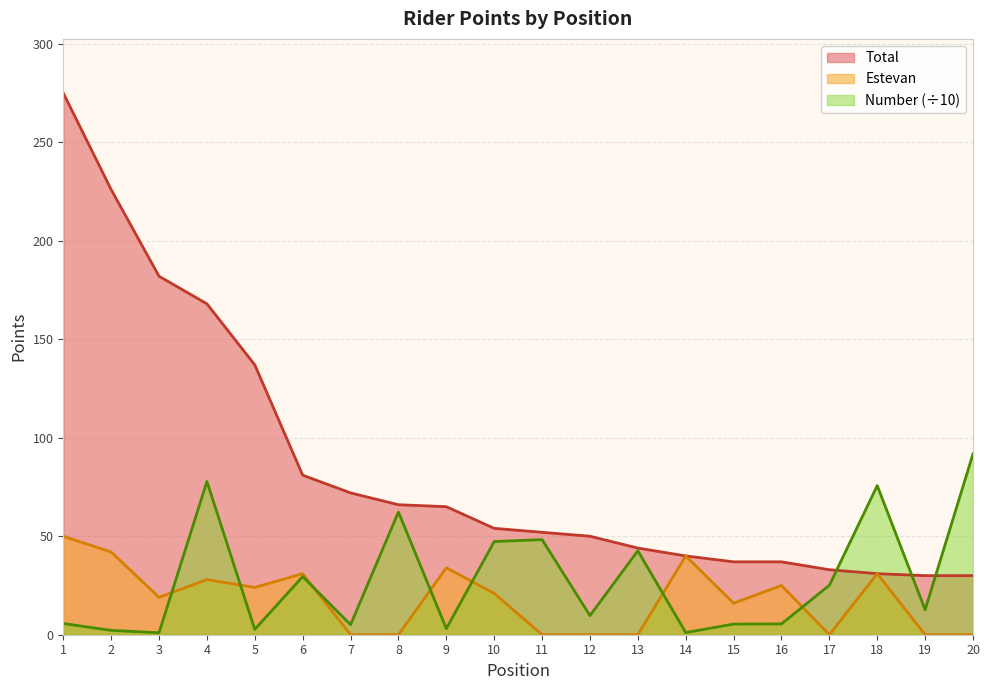

At 18, list the series in order from largest to smallest.

Number, Total, Estevan